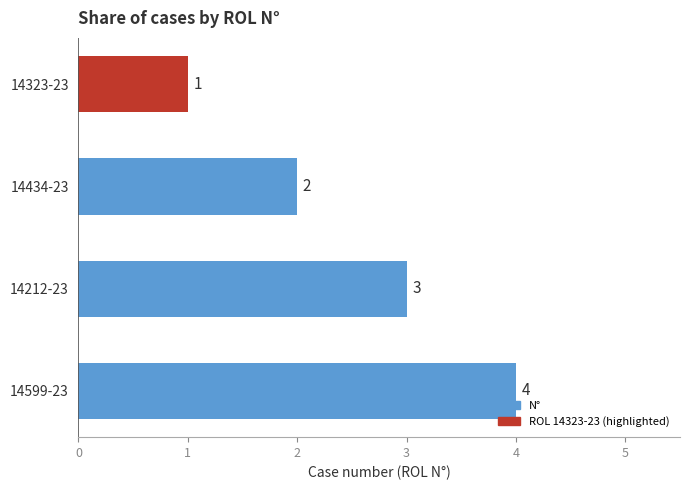

What is the minimum value shown in the chart?

1